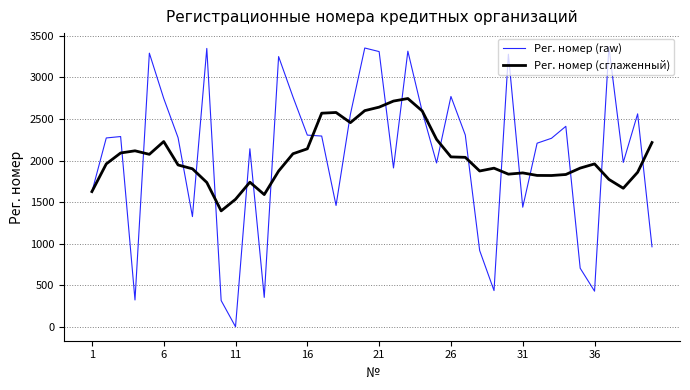

Which series has the largest range (max minus min)?

Рег. номер (raw)